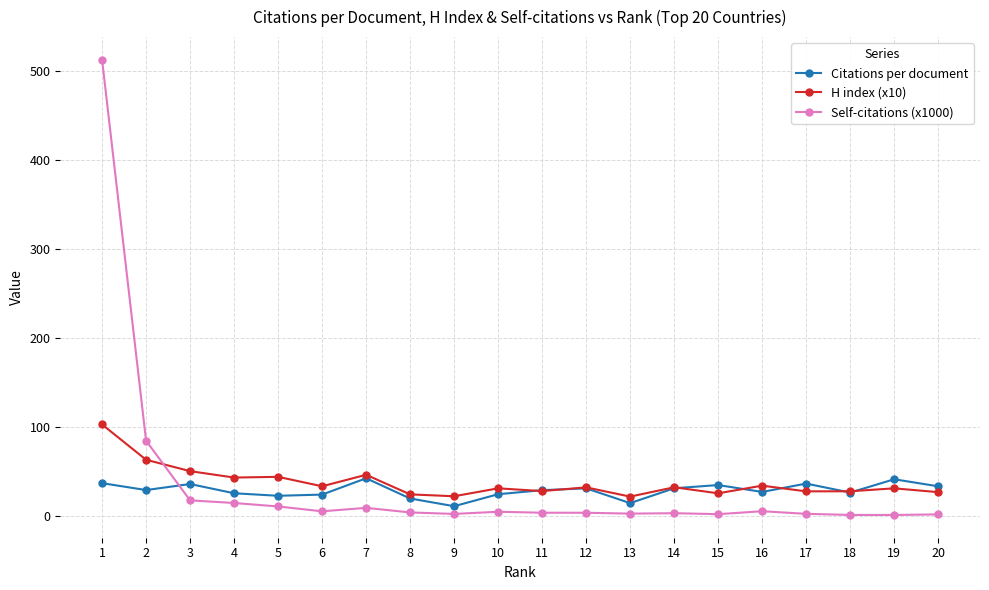

True or false: Citations per document has more than 1 points higher than both neighbors.

True